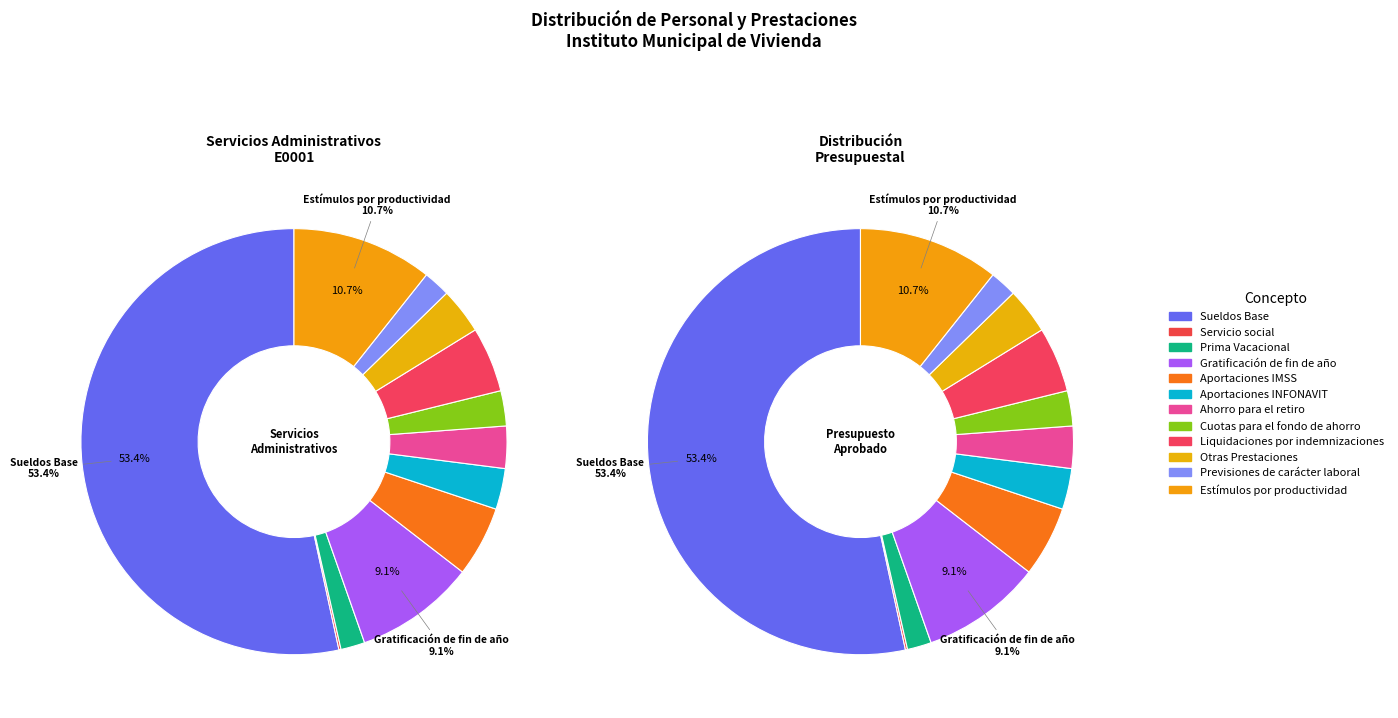

To the nearest percent, what is the average slice percentage?

8%